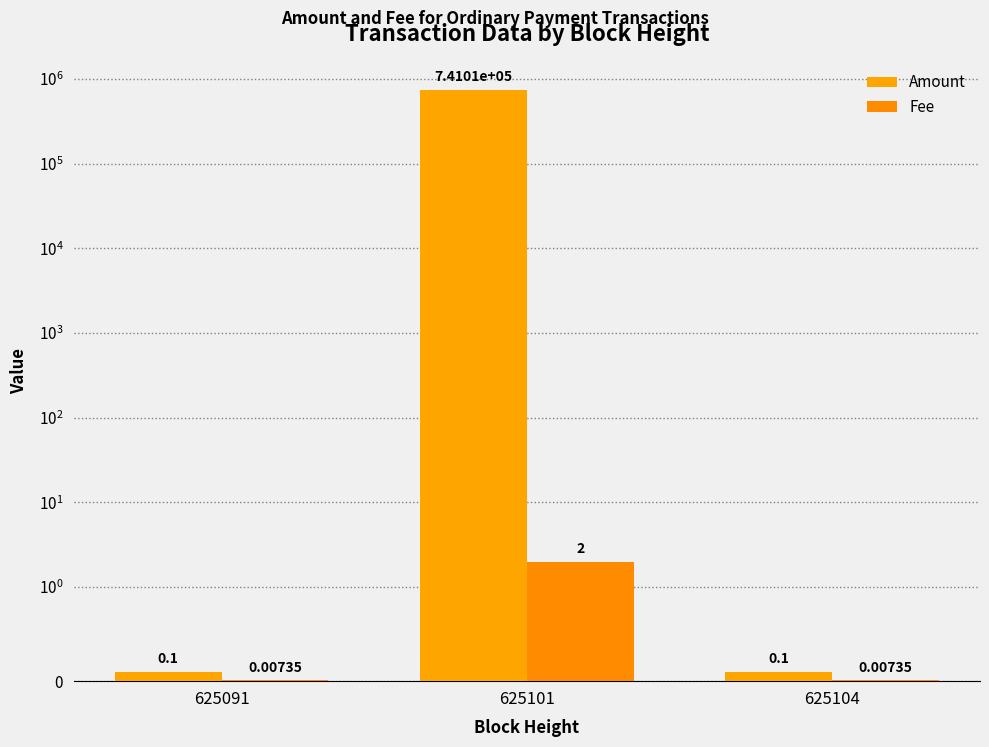

What is the sum of all Amount values?

741013.9